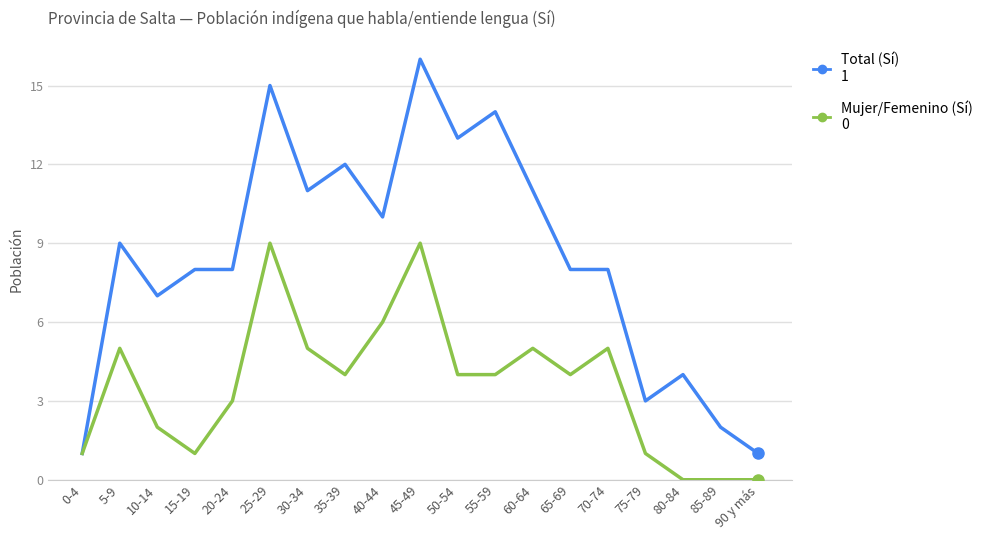

What is the spread (max minus min) of values at 35-39?

8